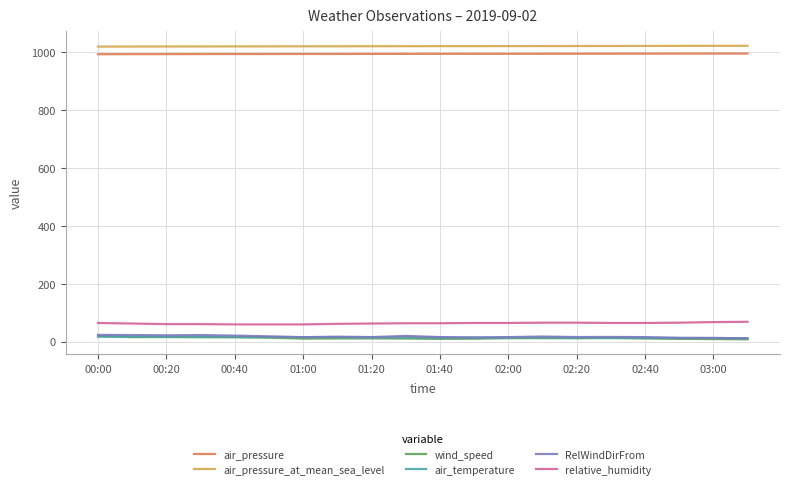

True or false: air_temperature and air_pressure cross at least once.

False